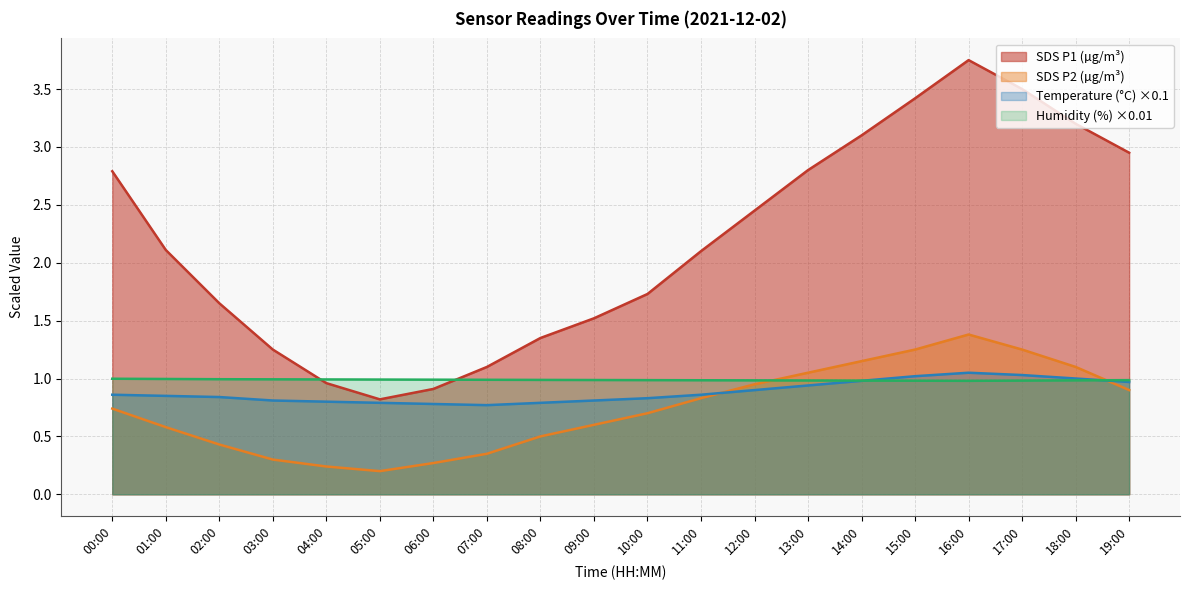

True or false: SDS_P1 has a value of 1.4 at 08:00.

True